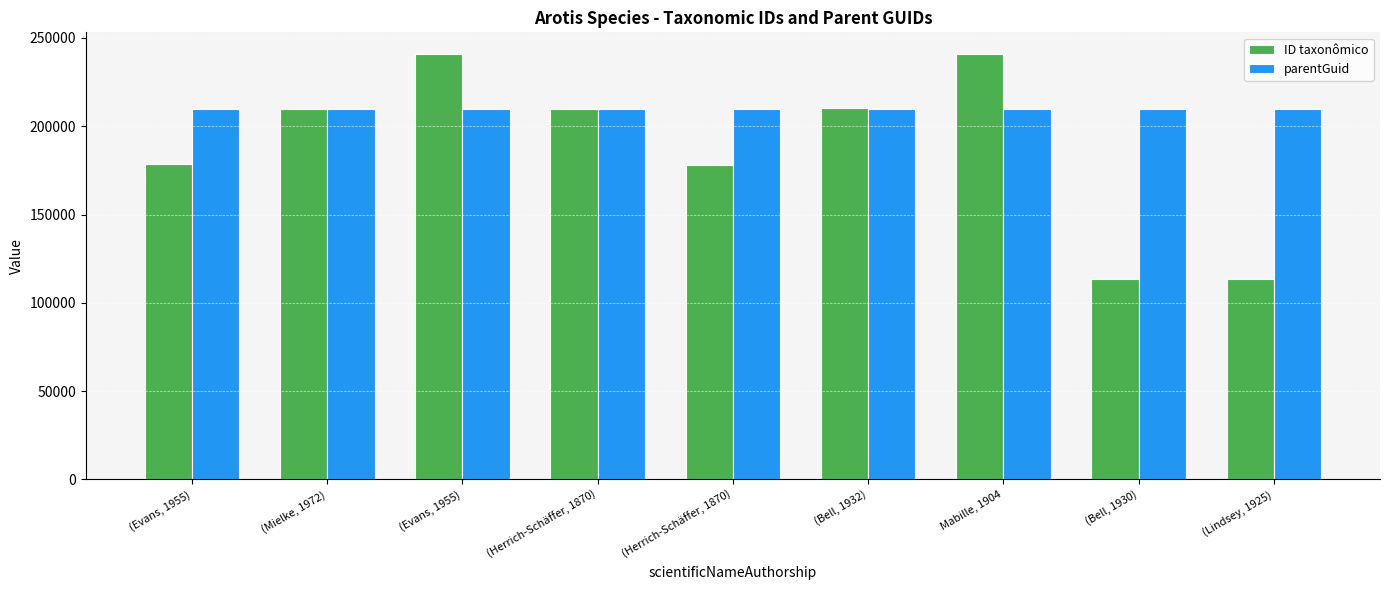

At which label is ID taxonômico closest to 177168?

(Herrich-Schäffer, 1870)